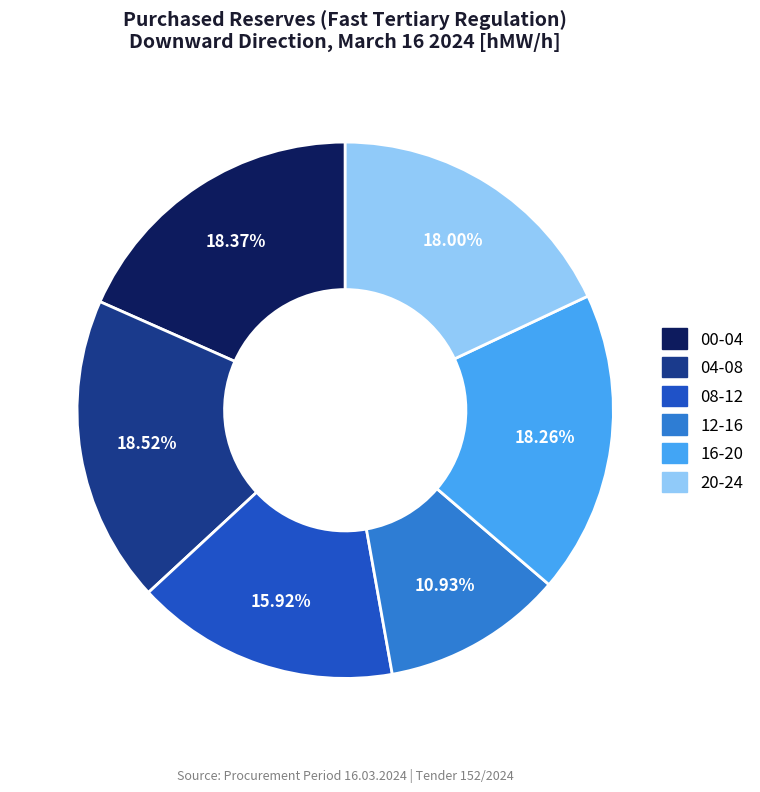

Is there any slice that represents more than half of the pie?

No